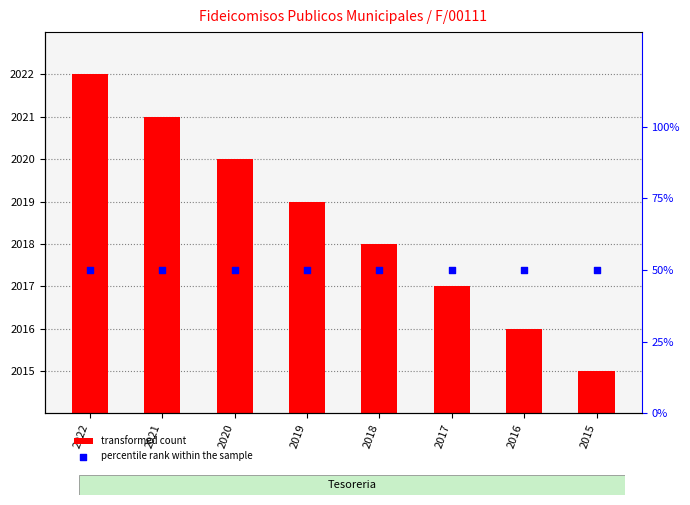

At how many categories does at least one series exceed 231?

8